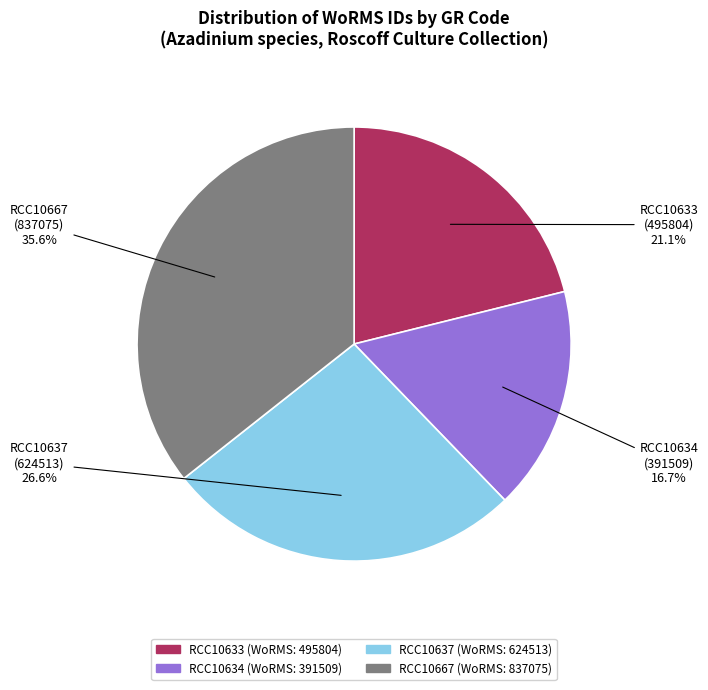

Between RCC10633
Azadinium obesum and RCC10667
Azadinium caudatum, which is larger?

RCC10667
Azadinium caudatum